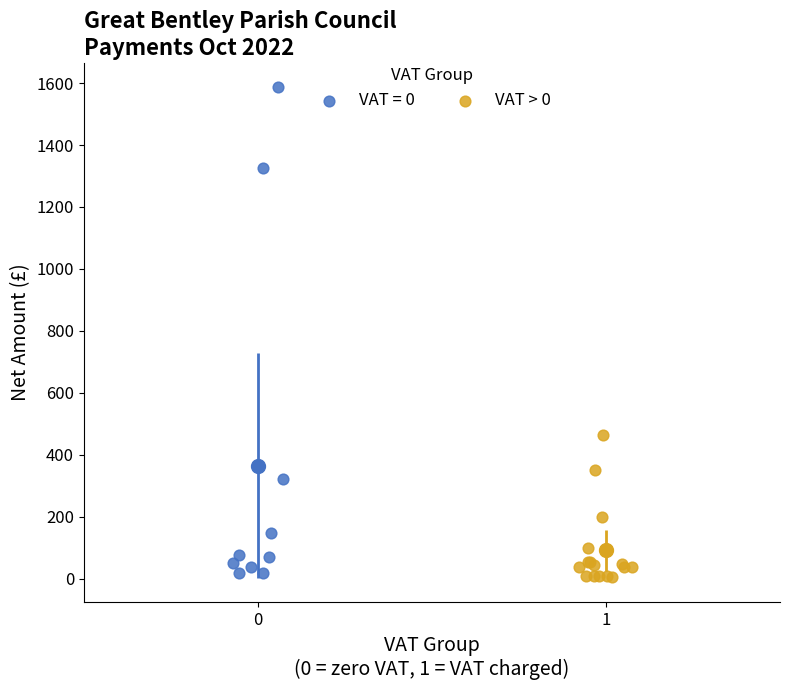

Which series reaches the maximum Y coordinate?

VAT = 0